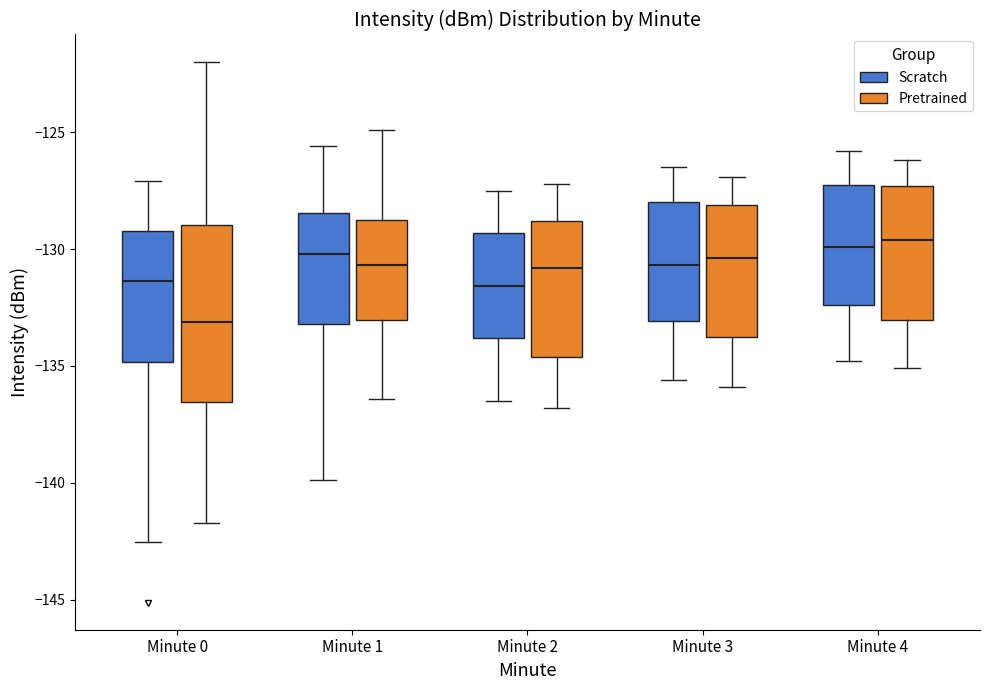

Where does the lower whisker of the box for Minute 4 (Pretrained) end on the y-axis? The values are not printed on the chart, so give them approximately, as read against the axis.

-135.0